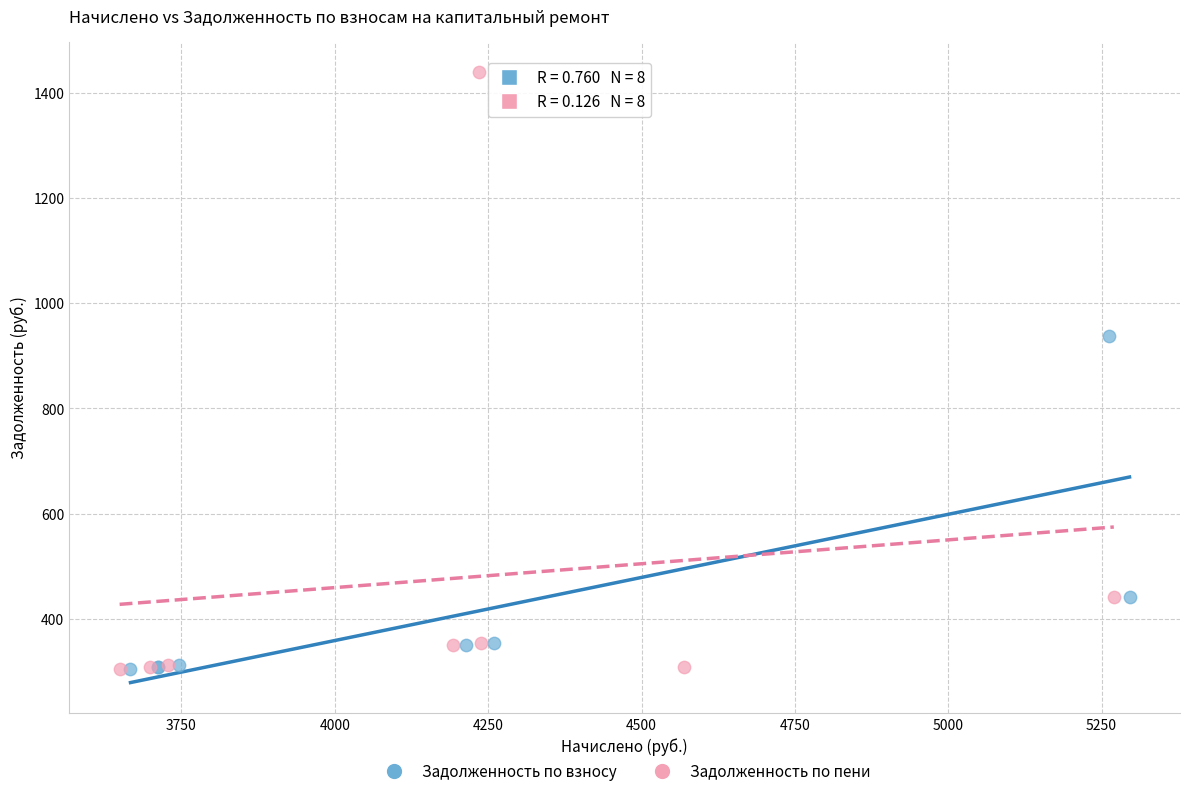

Which series has the widest spread of Y values?

Задолженность по пени